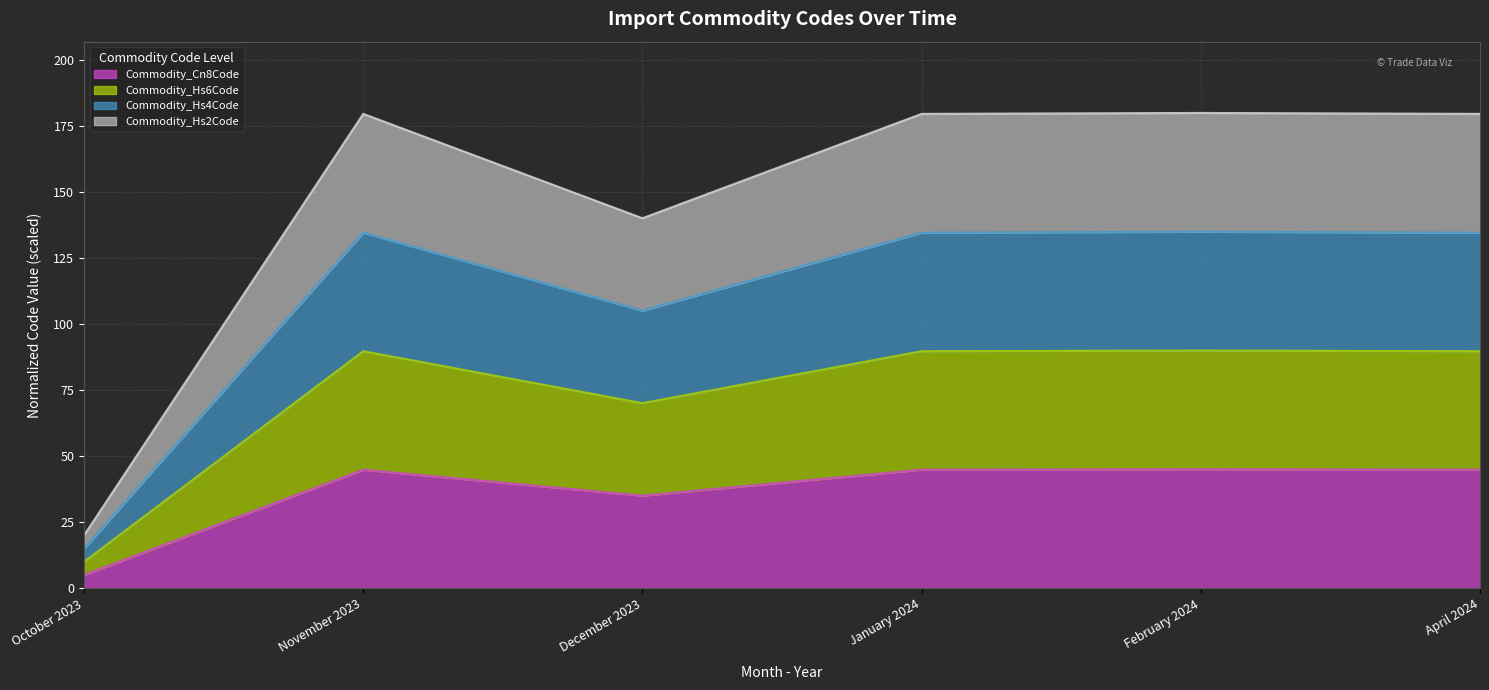

What is the total value across all series at December 2023?

140.1